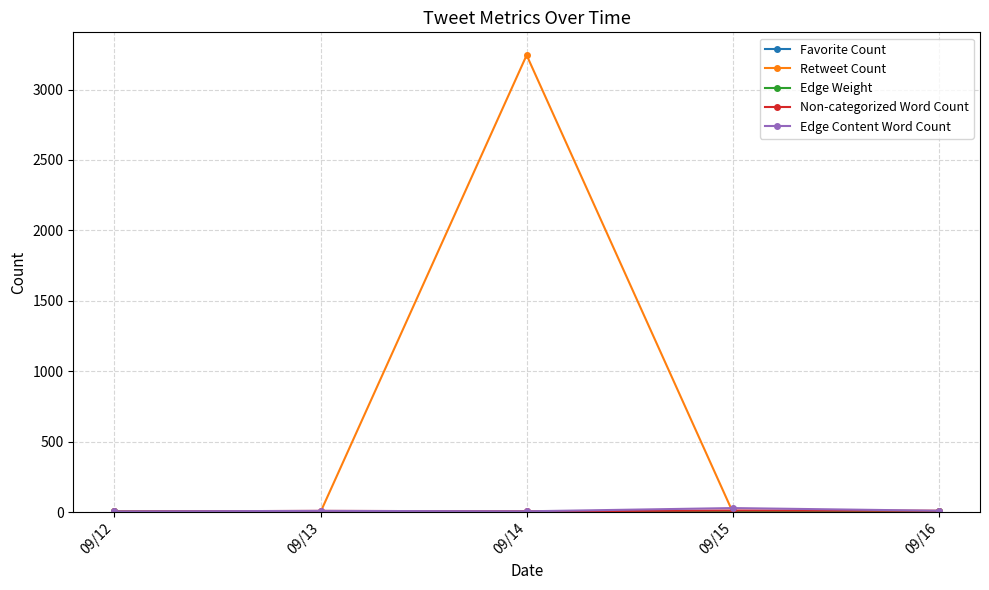

Is this an area chart (filled region under the line)?

No